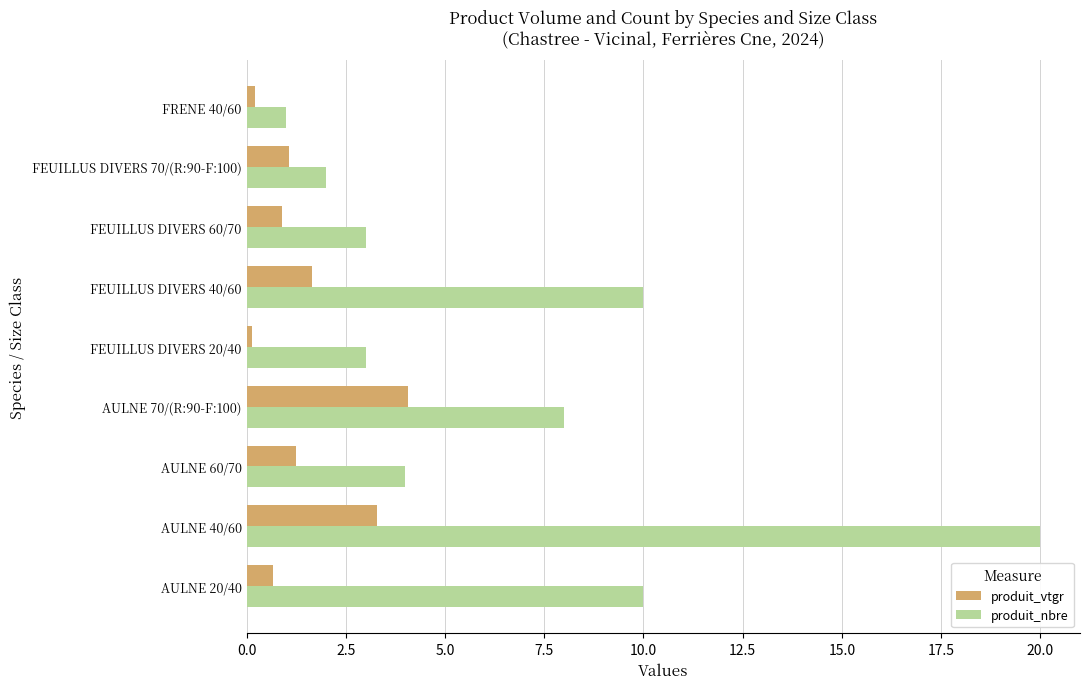

How many values in the produit_vtgr series are below 1?

4